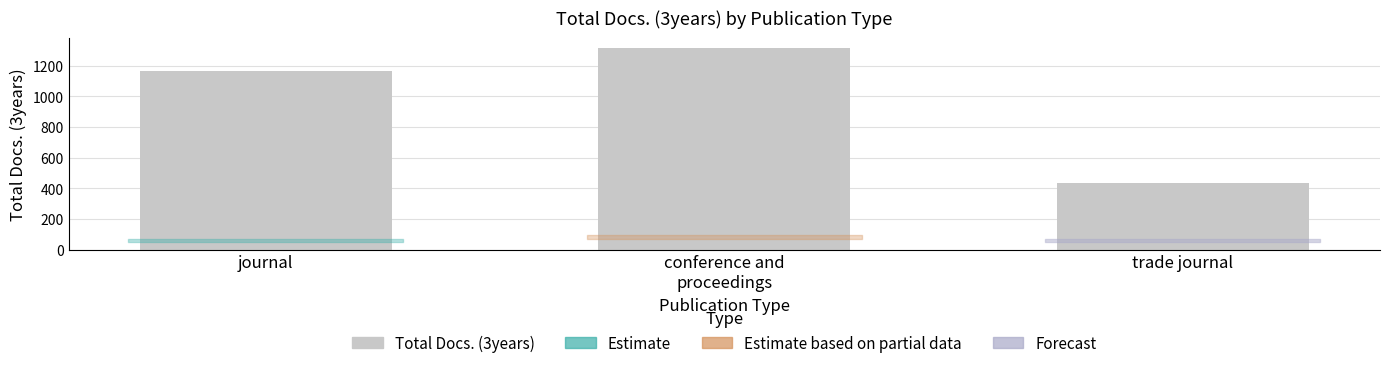

What is the difference between the maximum and minimum values?

885